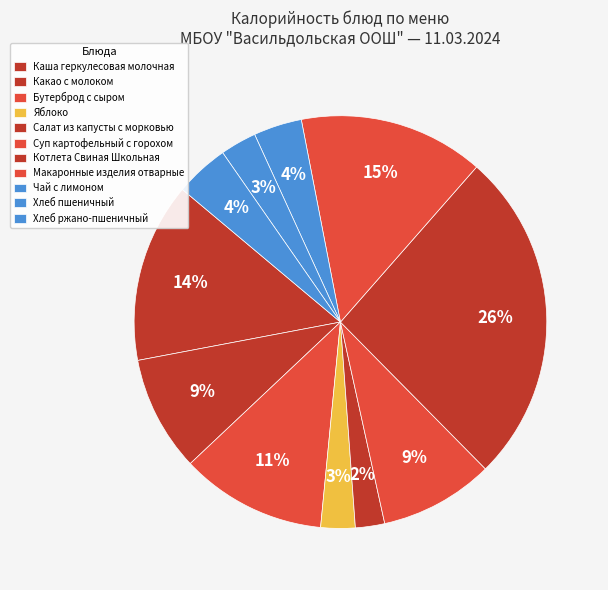

Count the number of slices in the pie.

11